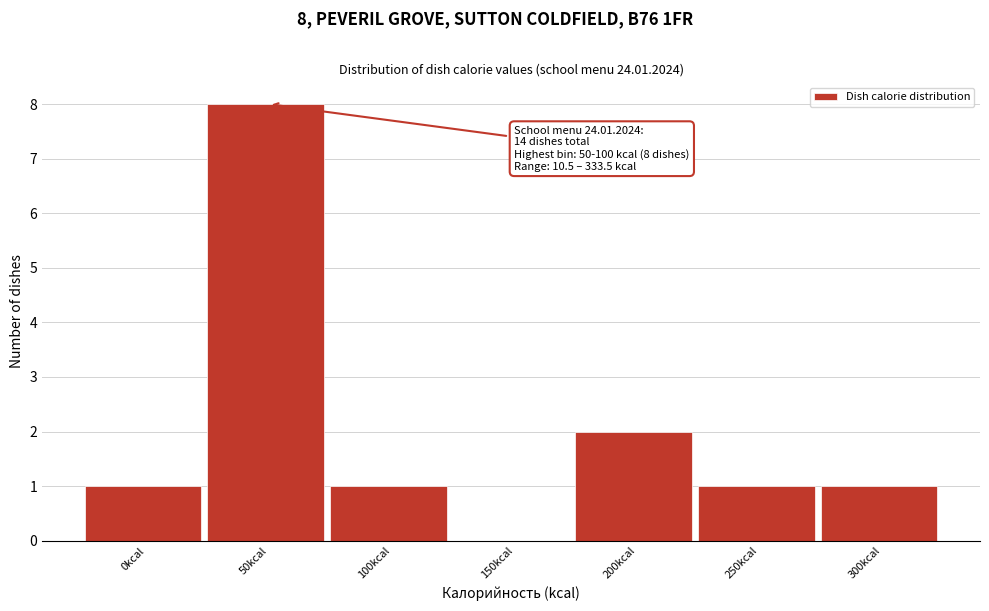

Reading left to right, extract all data points from this chart.

0kcal=1	50kcal=8	100kcal=1	150kcal=0	200kcal=2	250kcal=1	300kcal=1